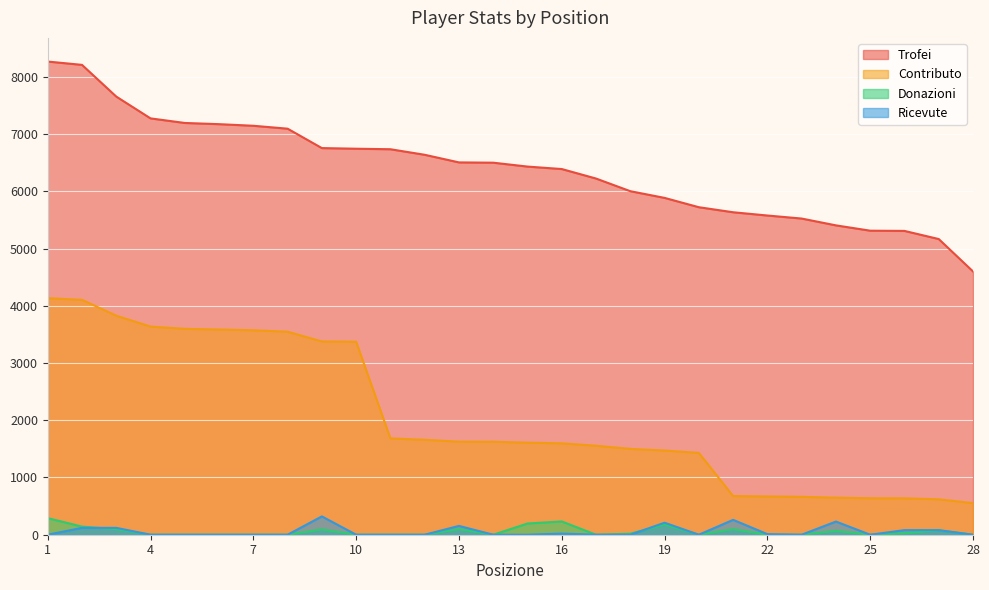

Reading left to right, what are all the values shown in this chart?

Trofei: 1=8267	2=8209	3=7655	4=7274	5=7194	6=7173	7=7145	8=7094	9=6755	10=6744	11=6735	12=6638	13=6505	14=6500	15=6432	16=6389	17=6223	18=6002	19=5885	20=5722	21=5634	22=5577	23=5524	24=5405	25=5312	26=5308	27=5166	28=4600
Contributo: 1=4133	2=4104	3=3827	4=3637	5=3597	6=3586	7=3572	8=3547	9=3377	10=3372	11=1683	12=1659	13=1626	14=1625	15=1608	16=1597	17=1555	18=1500	19=1471	20=1430	21=676	22=669	23=662	24=648	25=637	26=636	27=619	28=552
Donazioni: 1=290	2=142	3=96	4=0	5=0	6=0	7=0	8=0	9=92	10=0	11=0	12=0	13=96	14=0	15=196	16=232	17=0	18=18	19=176	20=0	21=96	22=0	23=0	24=68	25=0	26=25	27=77	28=0
Ricevute: 1=0	2=120	3=120	4=0	5=0	6=0	7=0	8=0	9=320	10=0	11=0	12=0	13=154	14=0	15=0	16=20	17=0	18=0	19=210	20=0	21=260	22=10	23=0	24=230	25=0	26=80	27=80	28=0